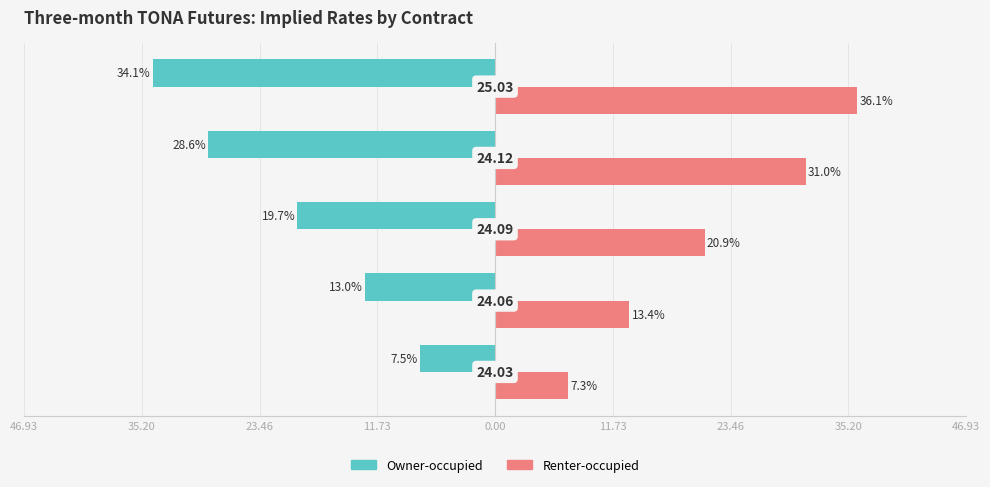

What are all the series names shown in the legend?

Owner-occupied, Renter-occupied